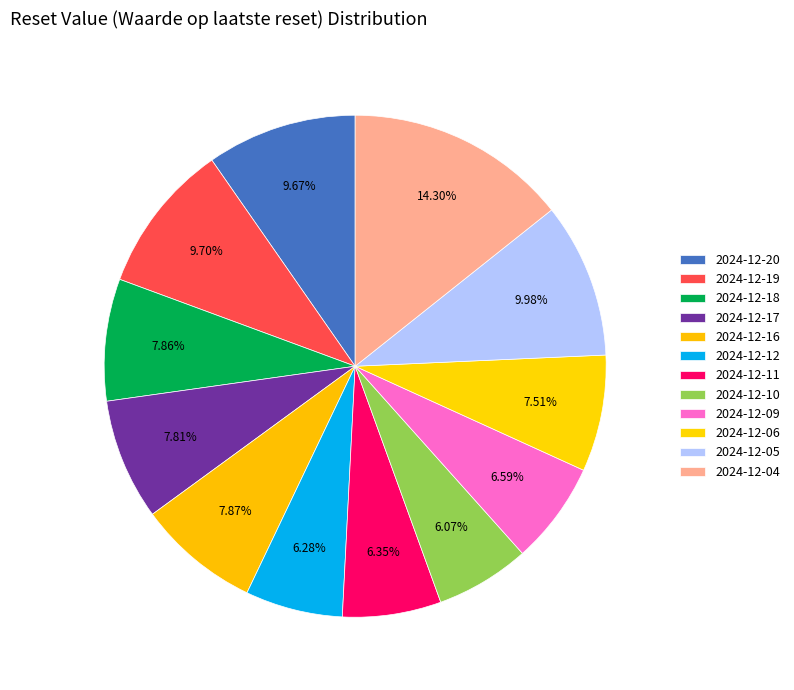

How many slices are in this pie chart?

12